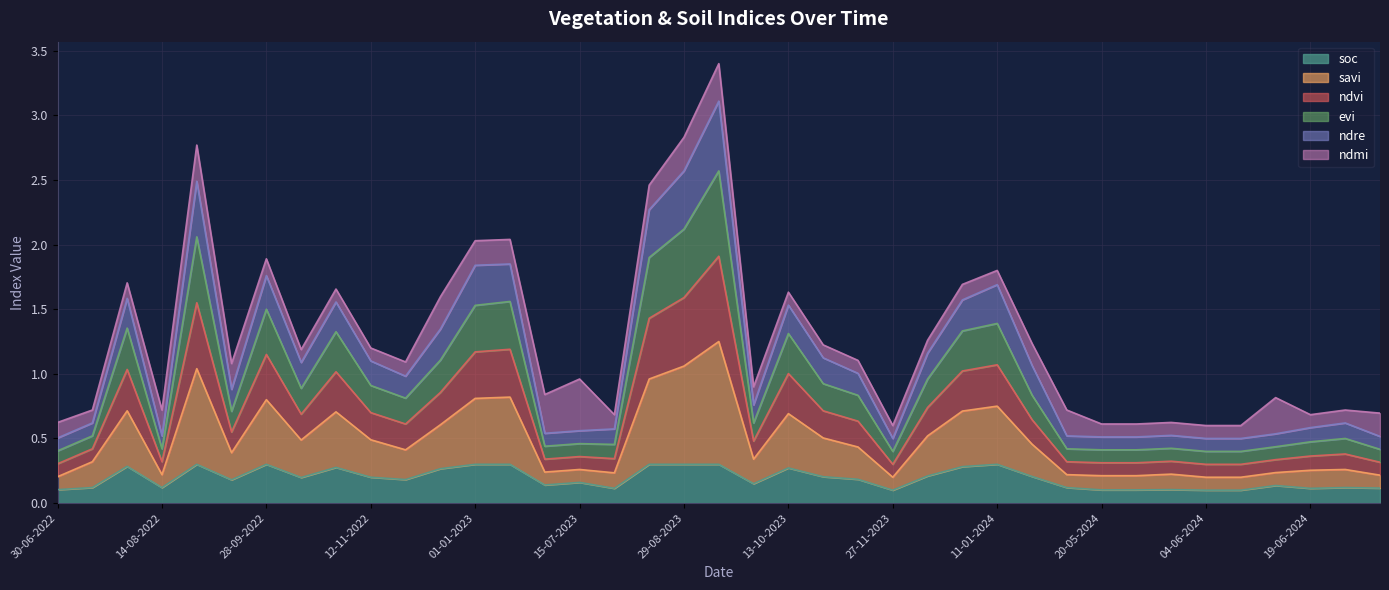

What is the highest value of the soc series?

0.3